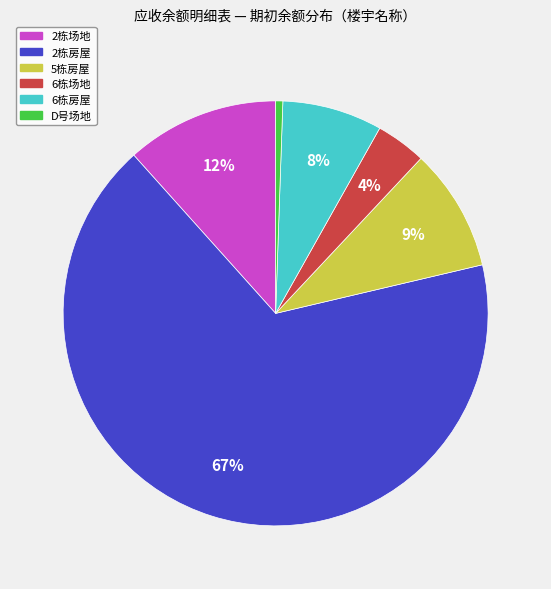

Do 2栋房屋 and D号场地 together represent more than half of the pie?

Yes